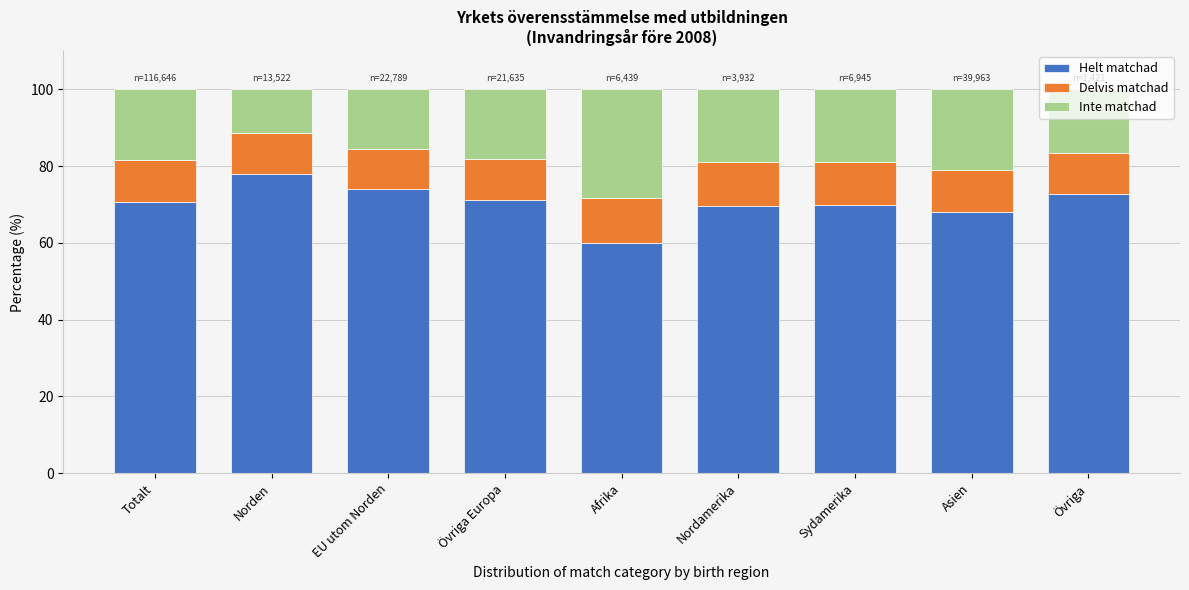

Is it true that Helt matchad equals 60.1 at Afrika?

True